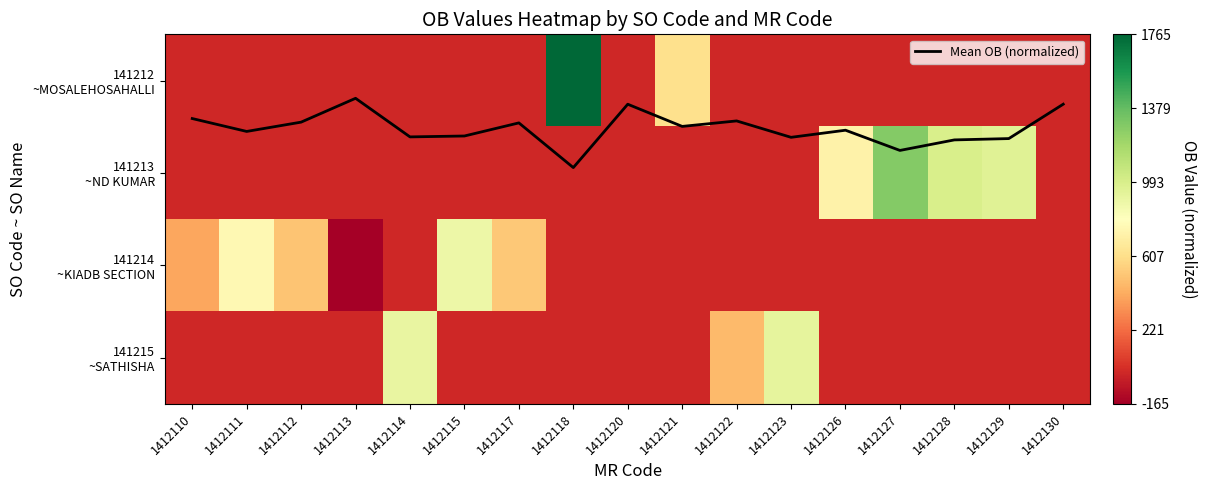

At how many categories does at least one series exceed 0?

17